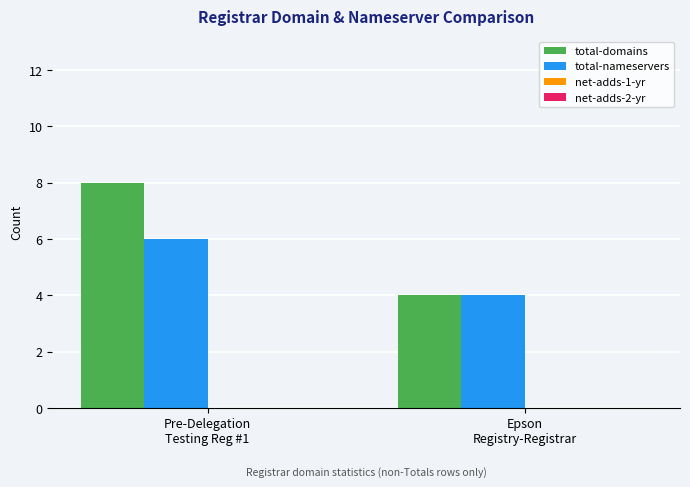

Does the chart contain stacked bars?

No